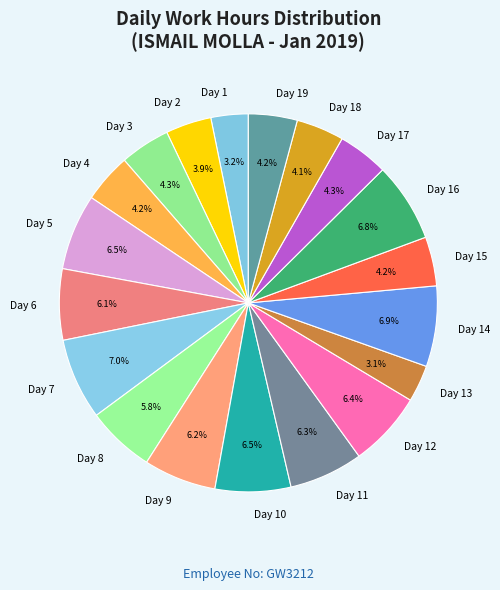

How much of the chart is everything except Day 15?

95.8%